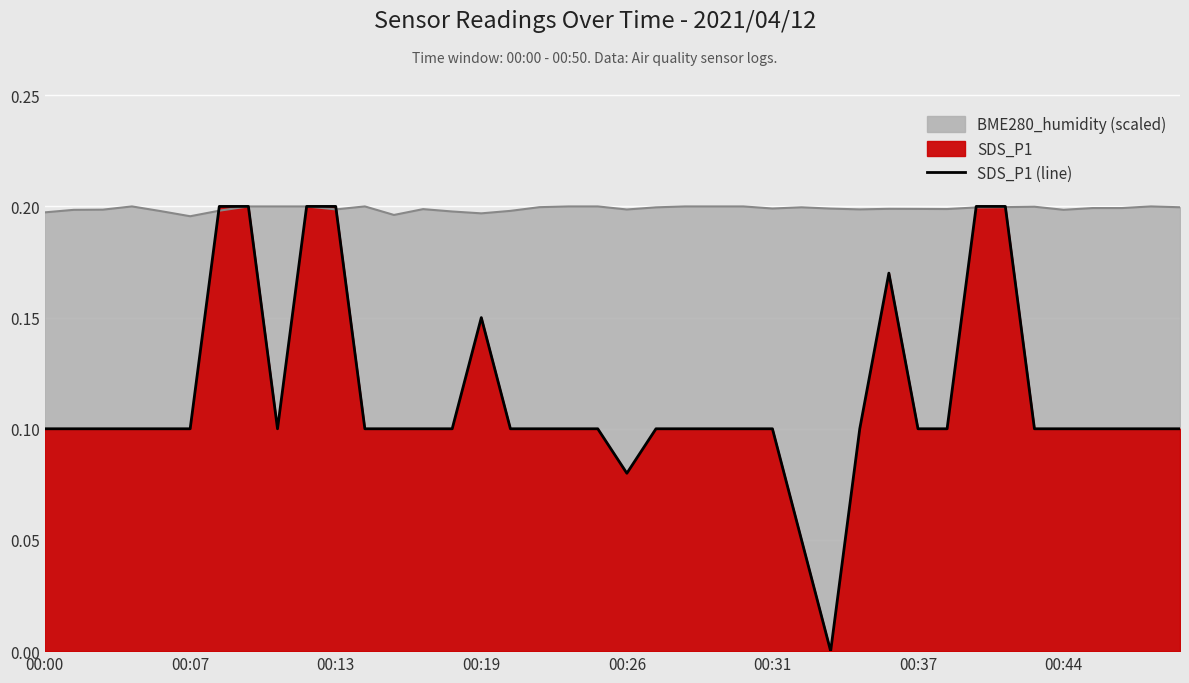

What is the sum of the values at 16 and 17?

0.2